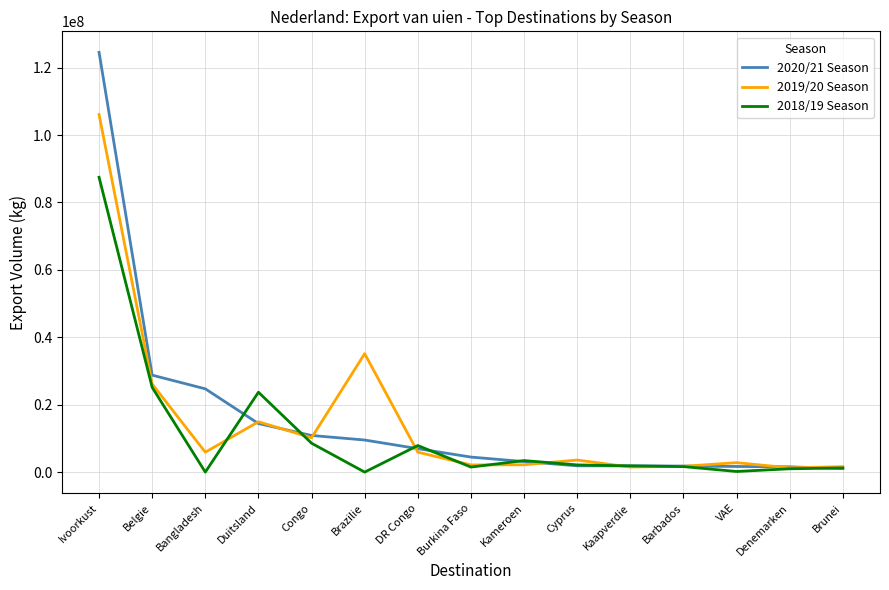

The value of 2020/21 Season at Brazilie is 4689985. True or false?

False